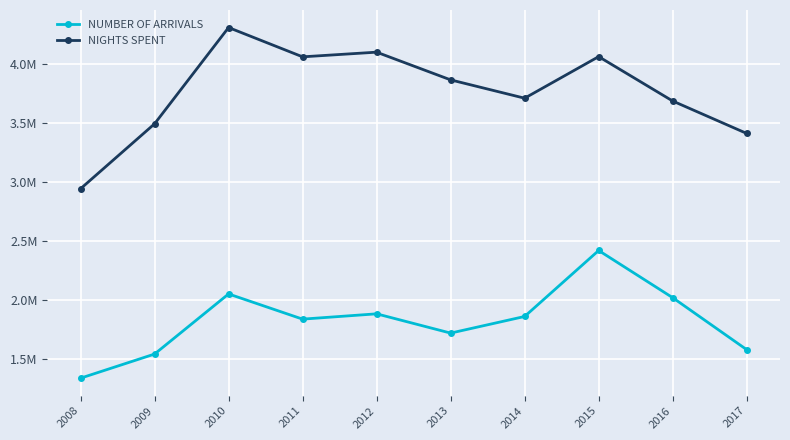

True or false: NUMBER OF ARRIVALS and NIGHTS SPENT cross at least once.

False